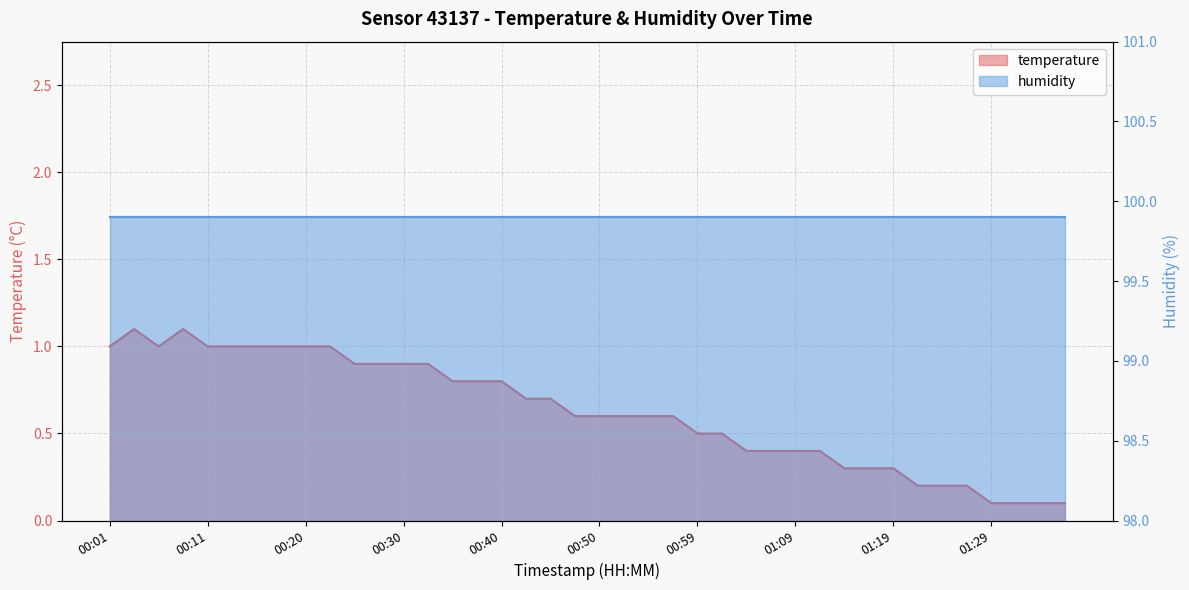

The chart shows a value of 0.3 at 00:47. True or false?

False